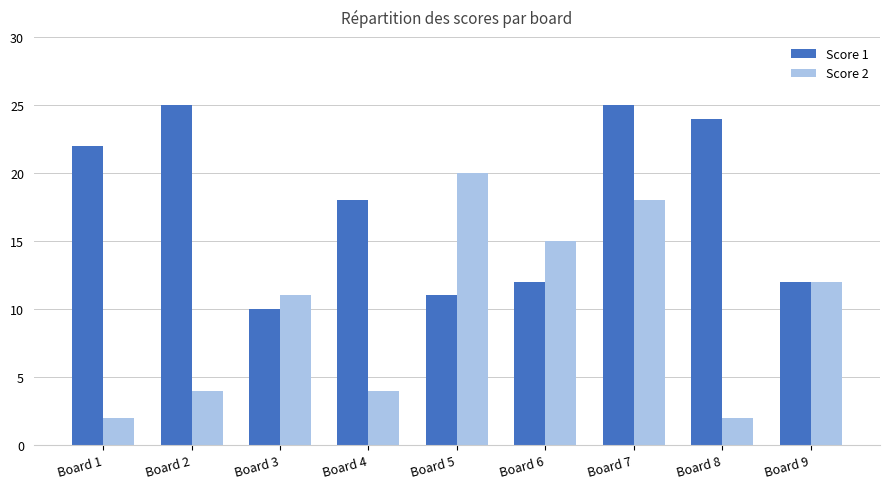

What is the value of the Score 1 bar at the 6th from the left?

12